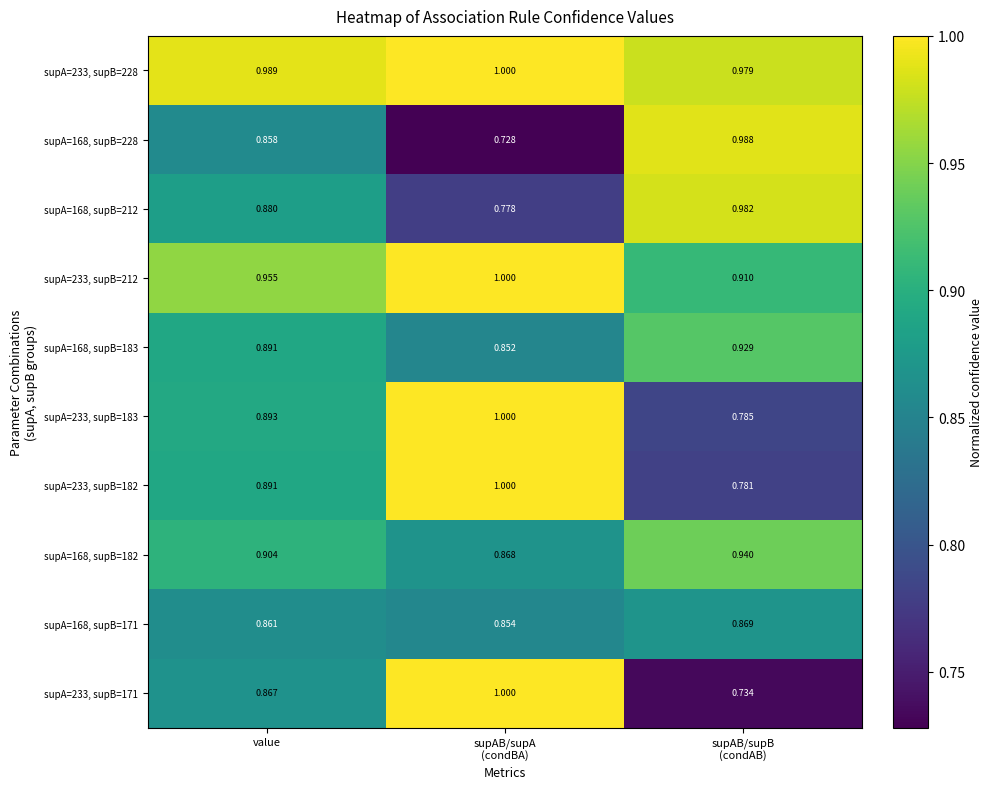

How many distinct data groups are displayed?

10